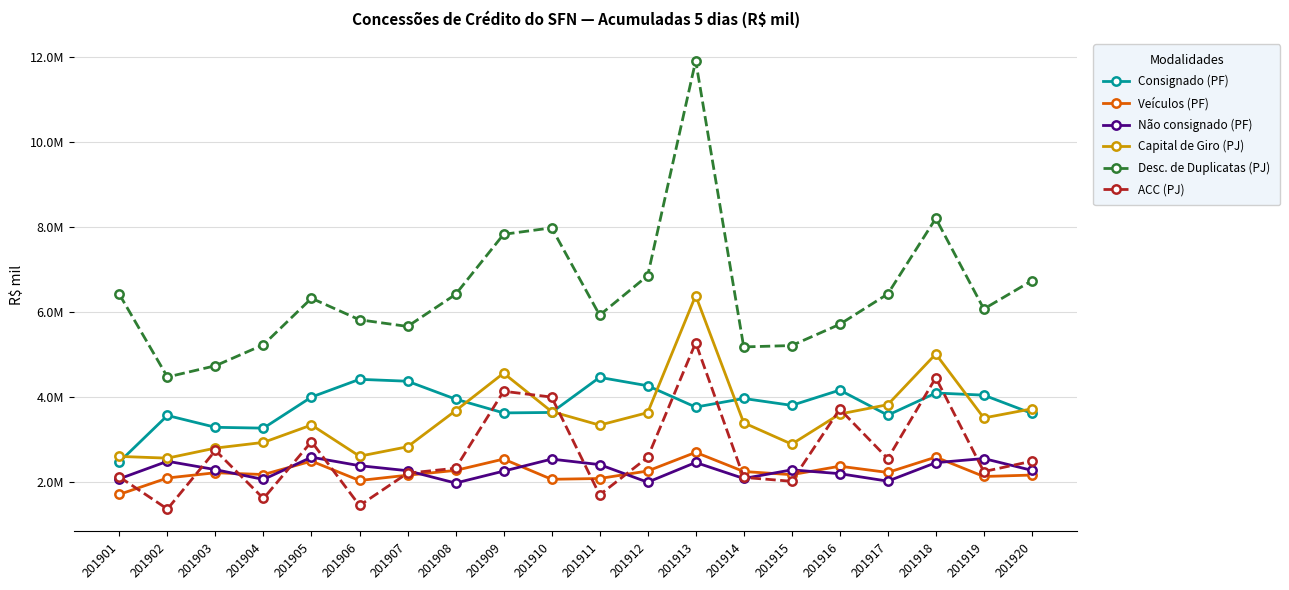

Does the chart have visible grid lines?

Yes